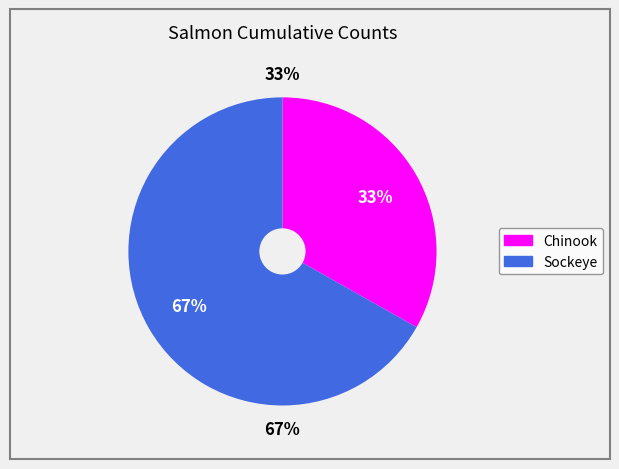

Count the number of slices in the pie.

2